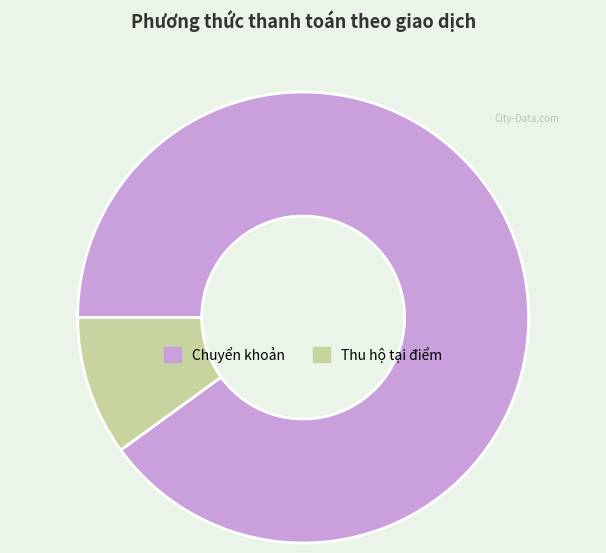

True or false: Thu hộ tại điểm accounts for 25% of the total.

False